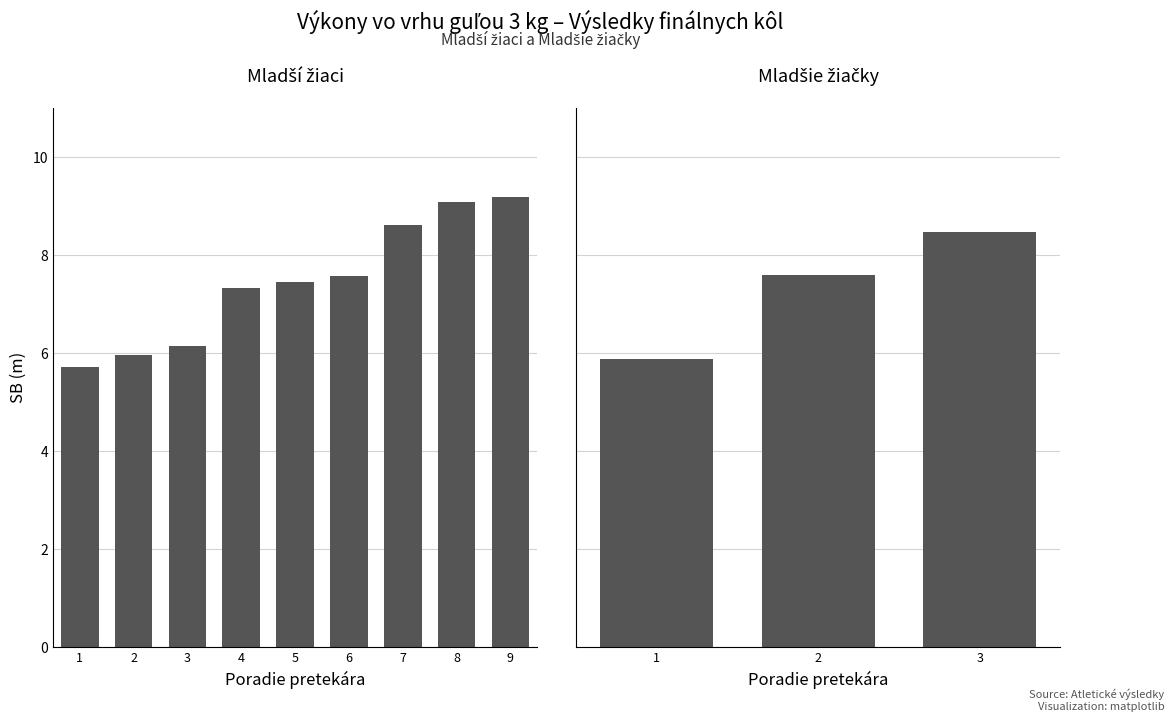

What is the change in value from 1 to 6?

+1.9